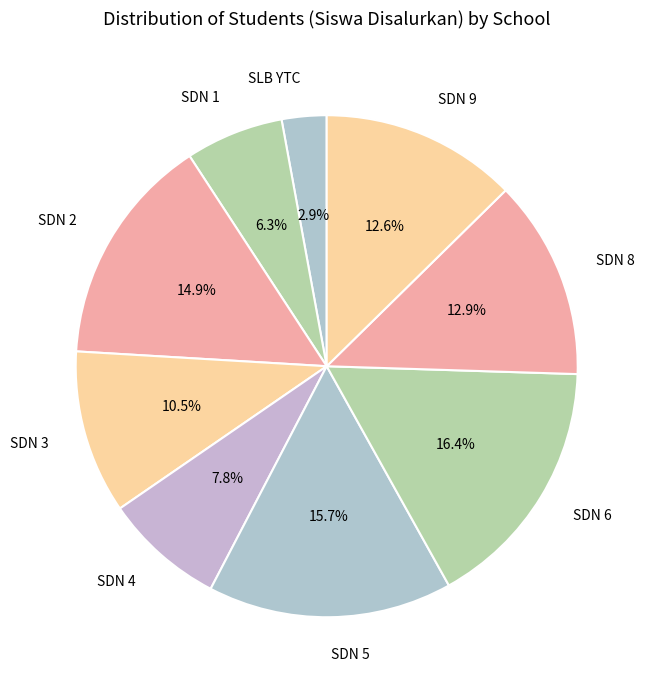

Which category has the smallest portion of the pie?

SLB YTC